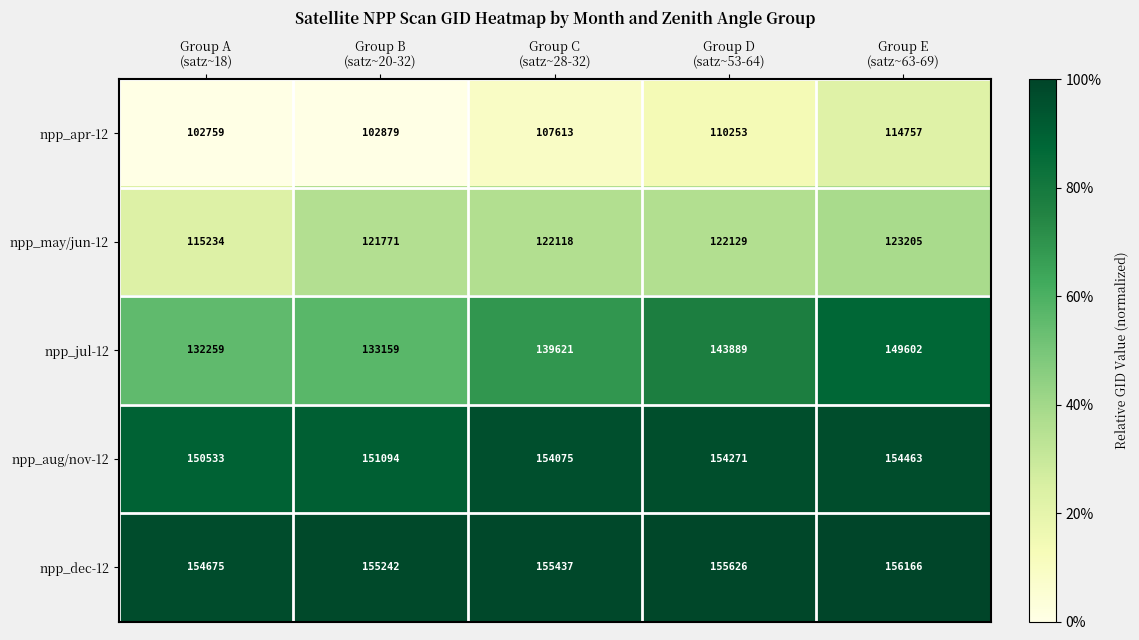

Which series has the largest total across all categories?

npp_dec-12